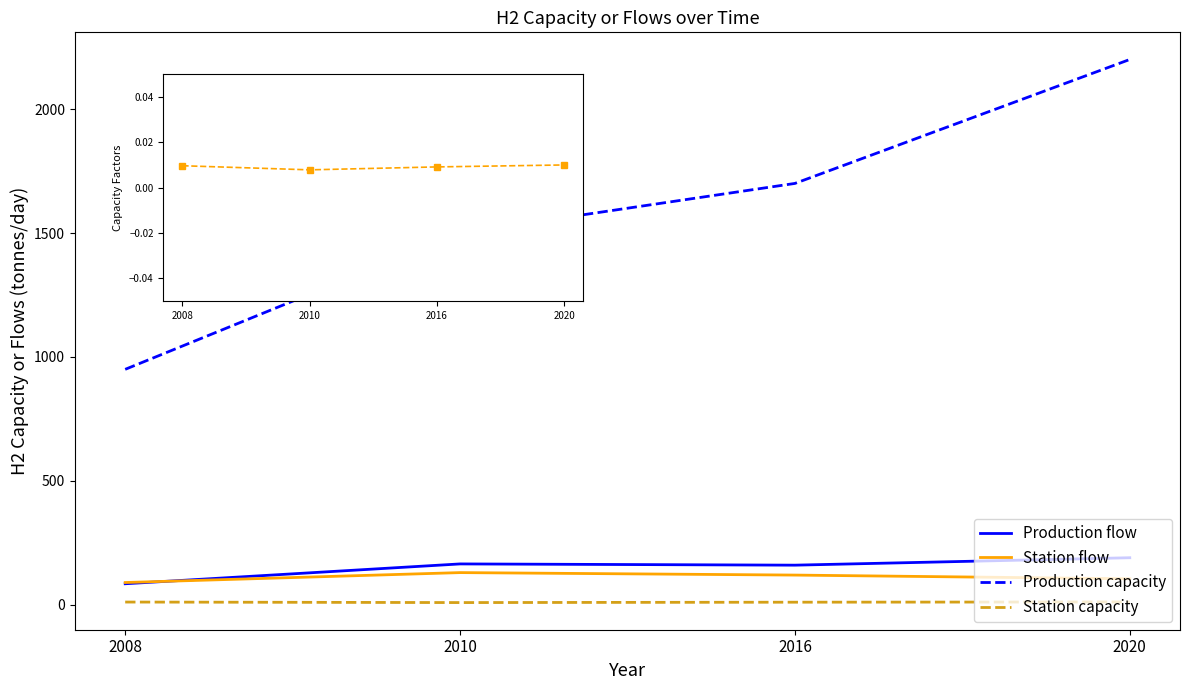

What is the highest value of the Production flow series?

190.0